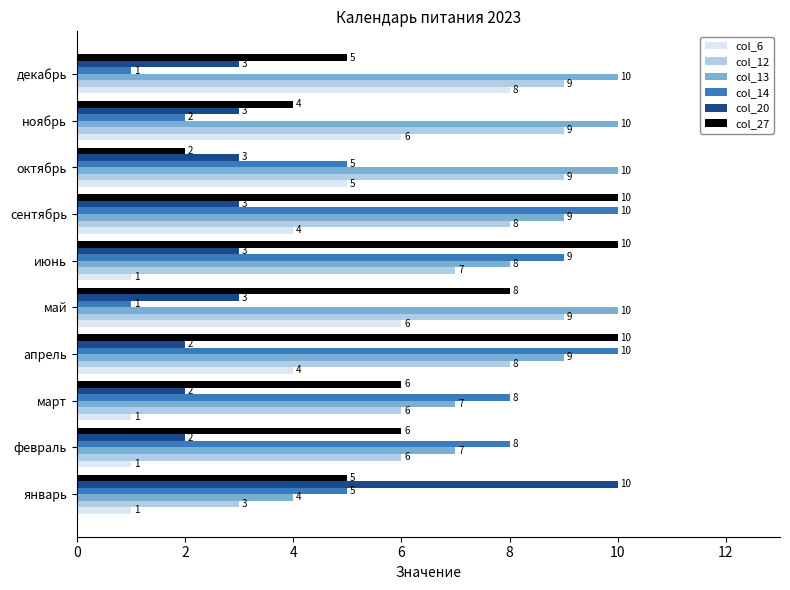

Which series has the widest spread of values?

col_14